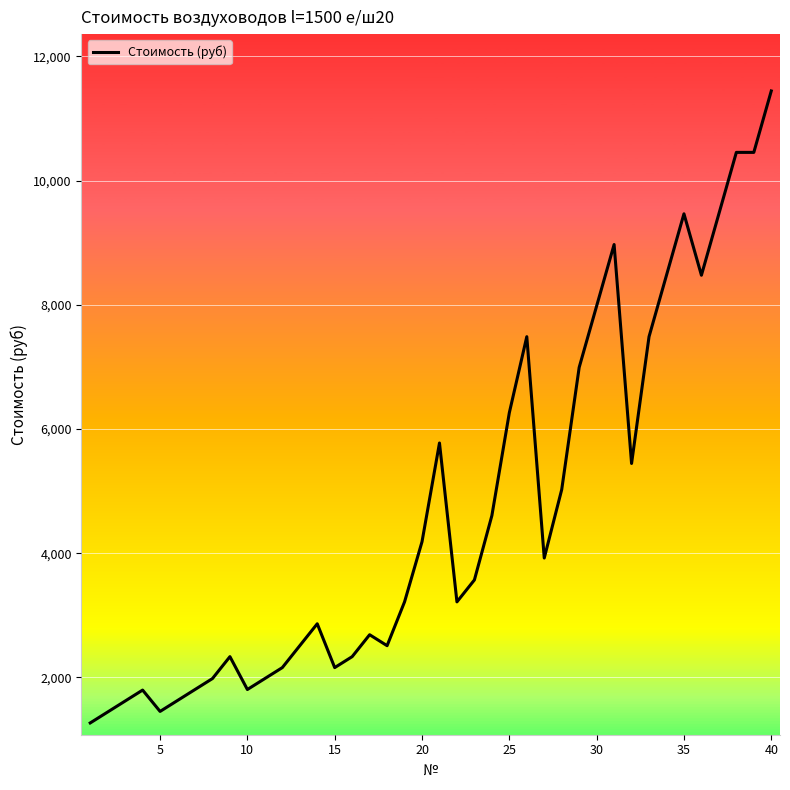

What is the difference between the maximum and minimum values?

10179.7